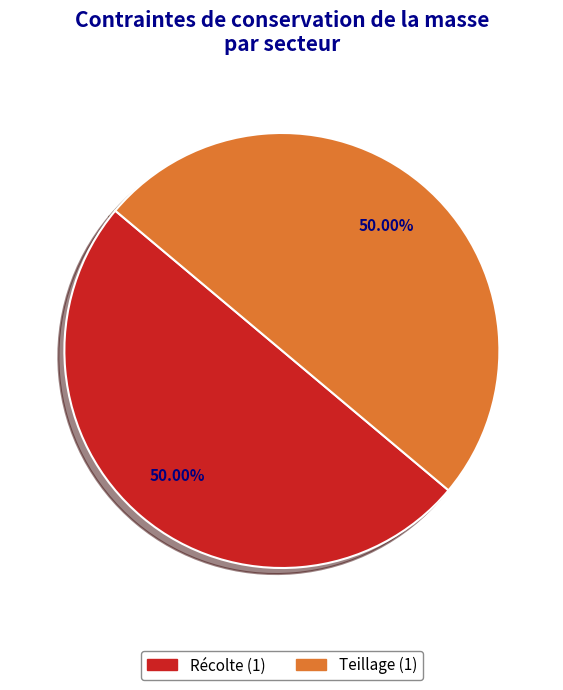

Count the number of slices in the pie.

2